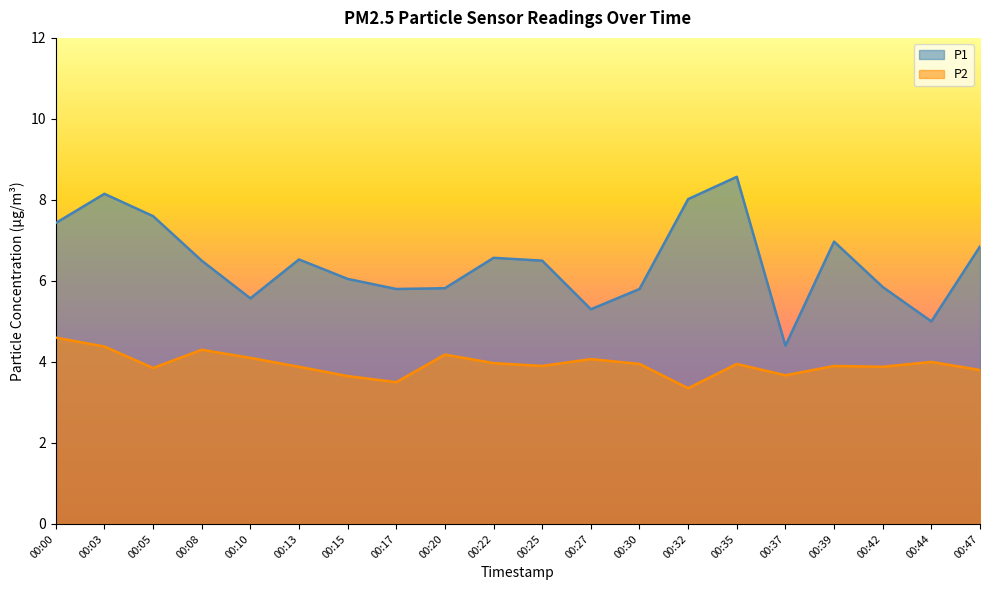

Where is P2 nearest to the value 3?

00:32